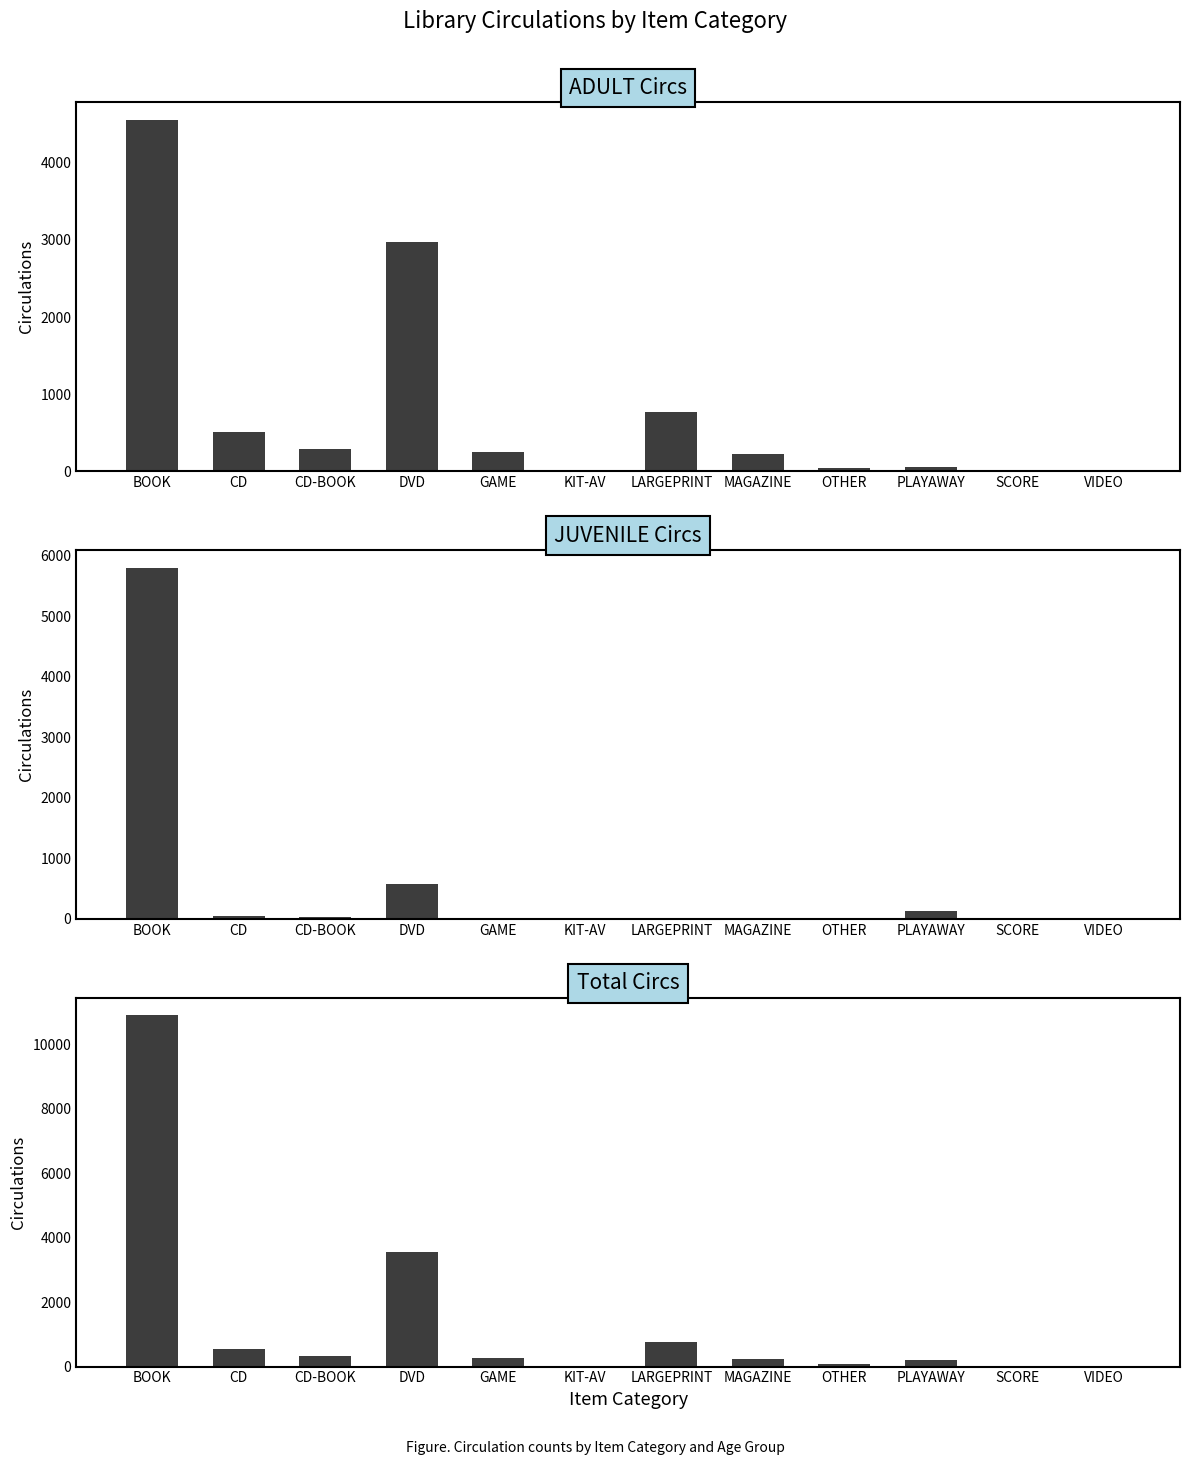

Which series has the largest total across all categories?

Total Circs